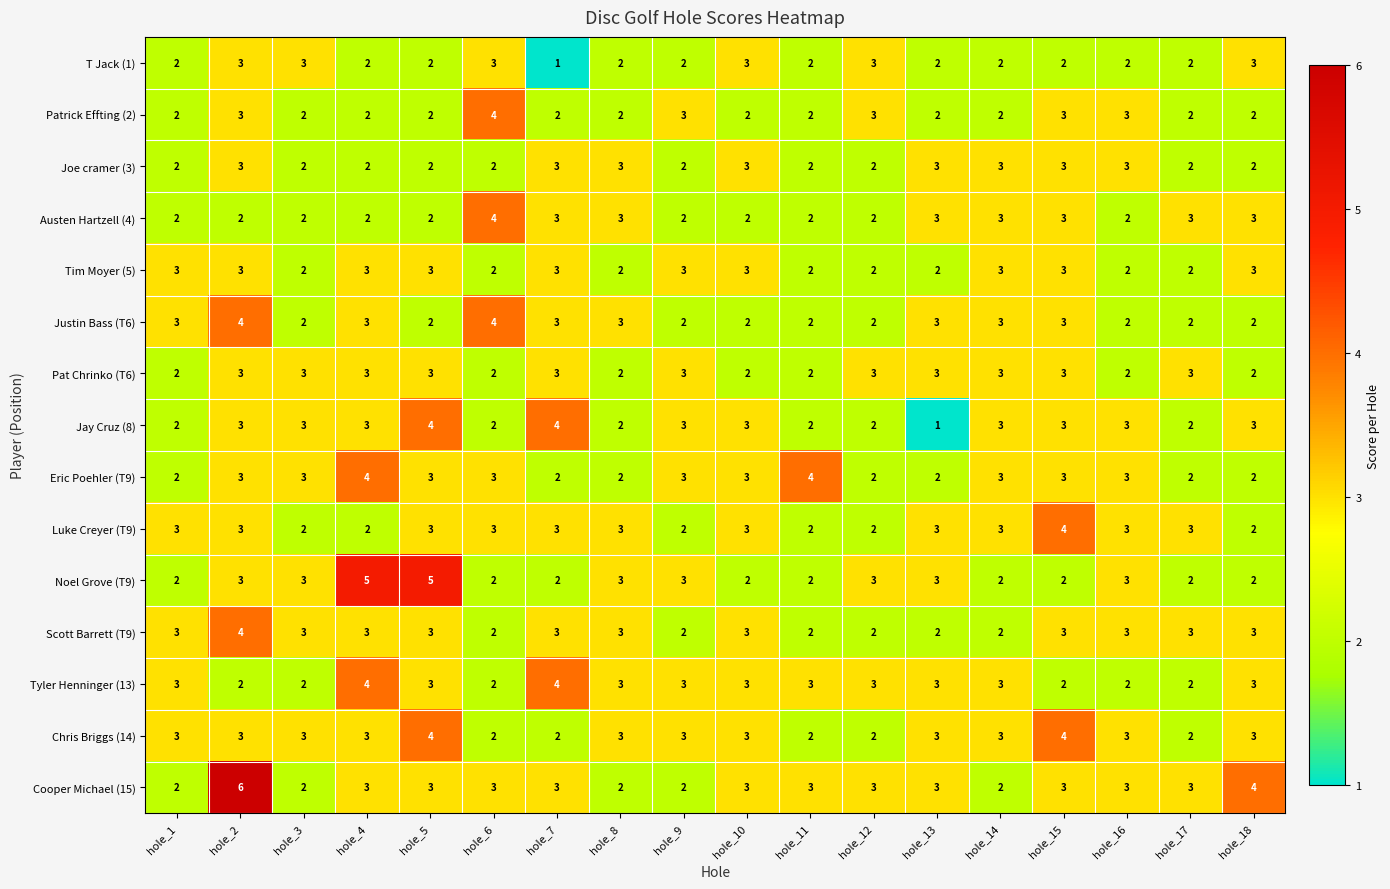

The value of T Jack (1) at hole_7 is 1. True or false?

True